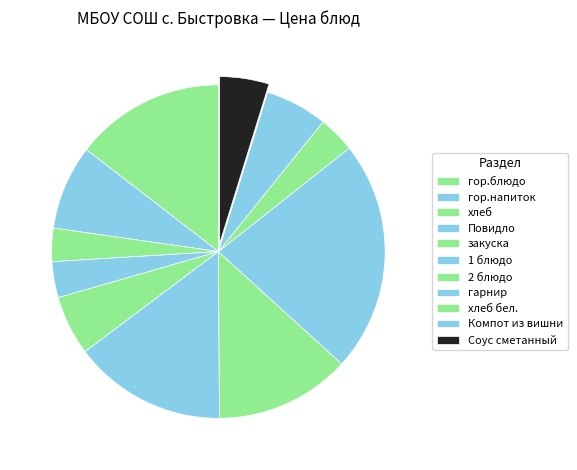

Count the number of slices in the pie.

11